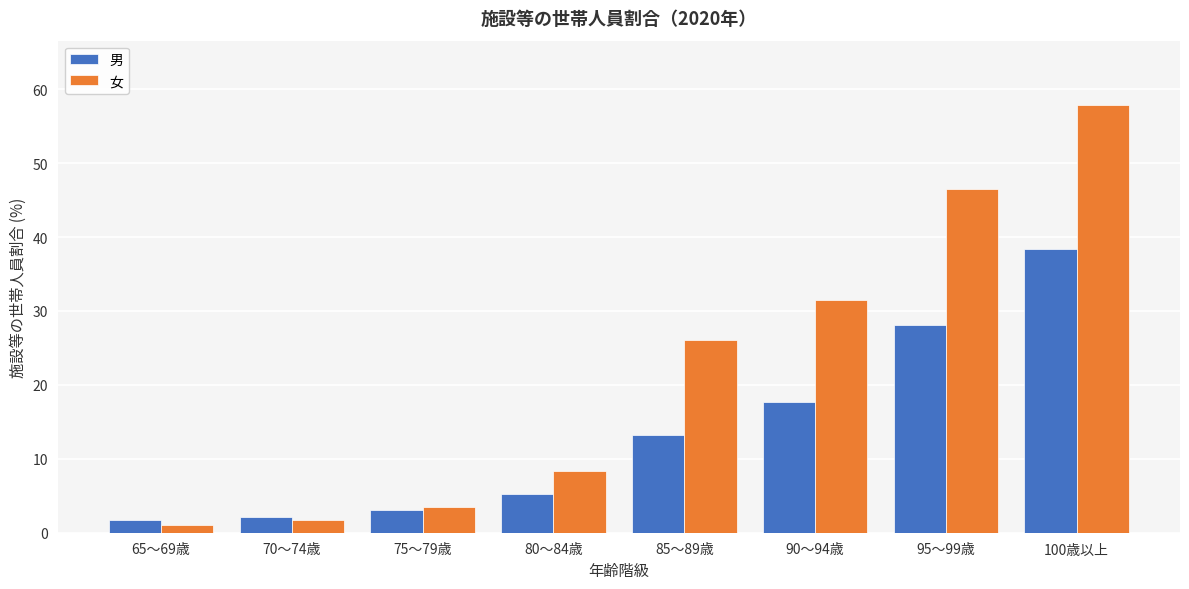

Reading left to right, what are all the values shown in this chart?

男: 1.8	2.2	3.1	5.3	13.3	17.7	28.1	38.4
女: 1.1	1.7	3.5	8.4	26.1	31.4	46.6	57.9